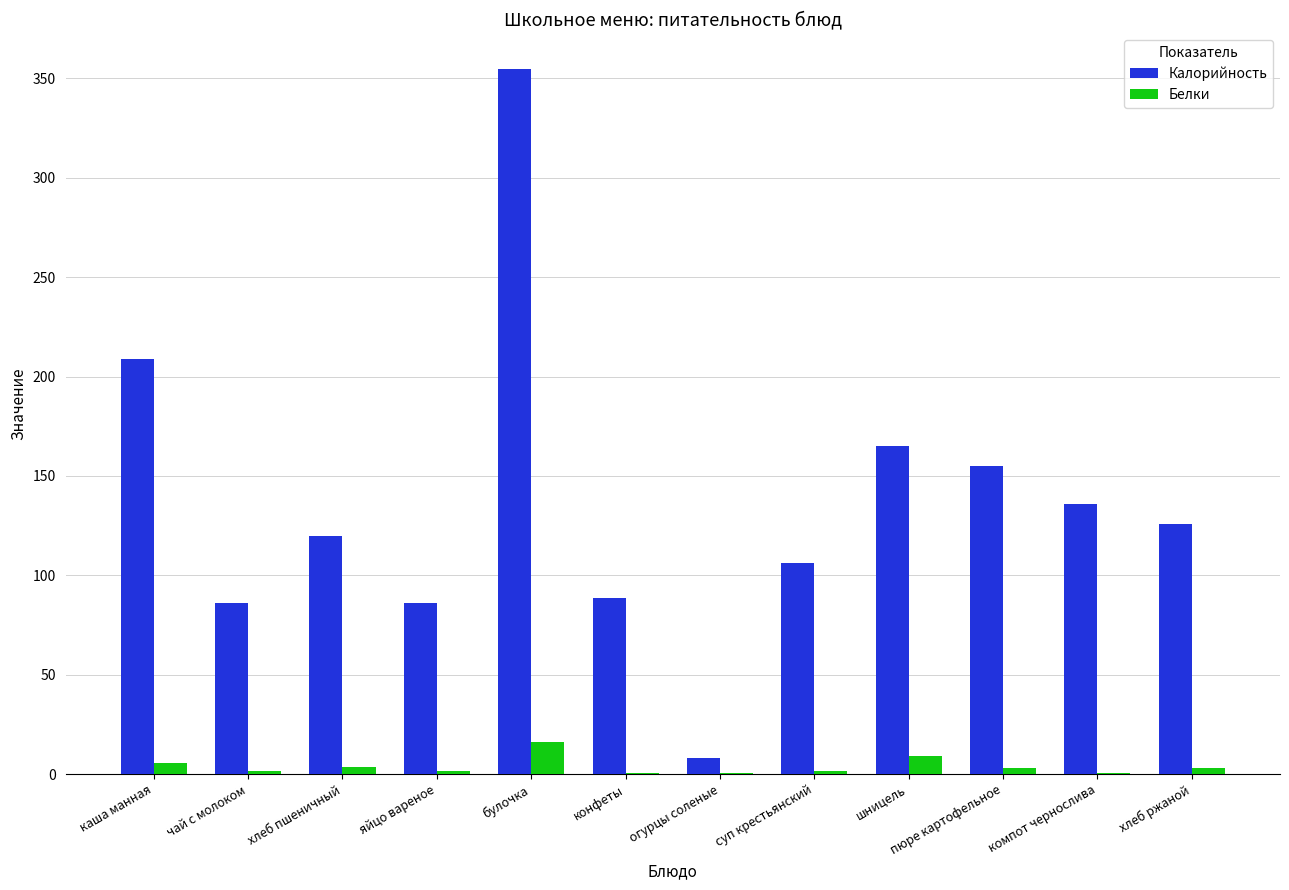

What is the highest value of the Белки series?

16.0